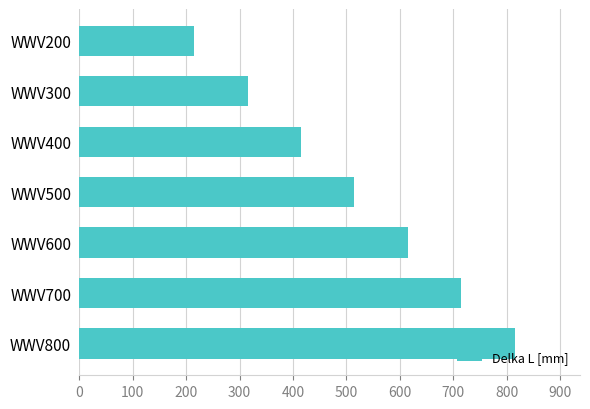

The chart shows a value of 615 at WWV600. True or false?

True